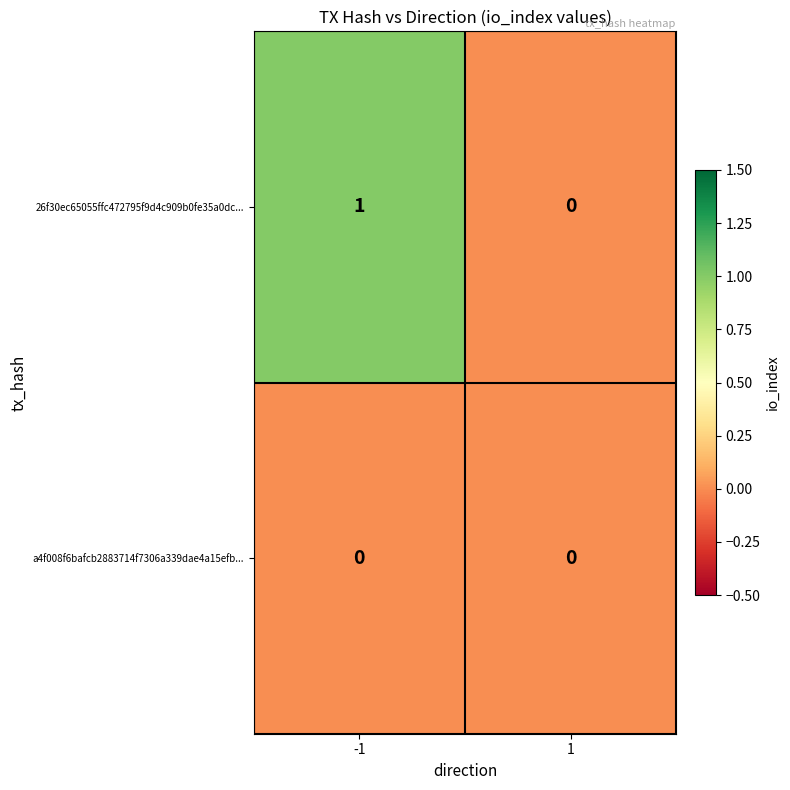

Is it true that a4f008f6bafcb2883714f7306a339dae4a15efb... equals 0 at 1?

True